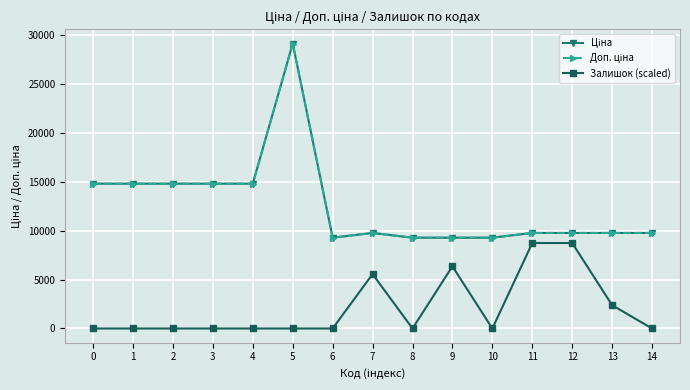

What are all the series names shown in the legend?

Ціна, Доп. ціна, Залишок (scaled)